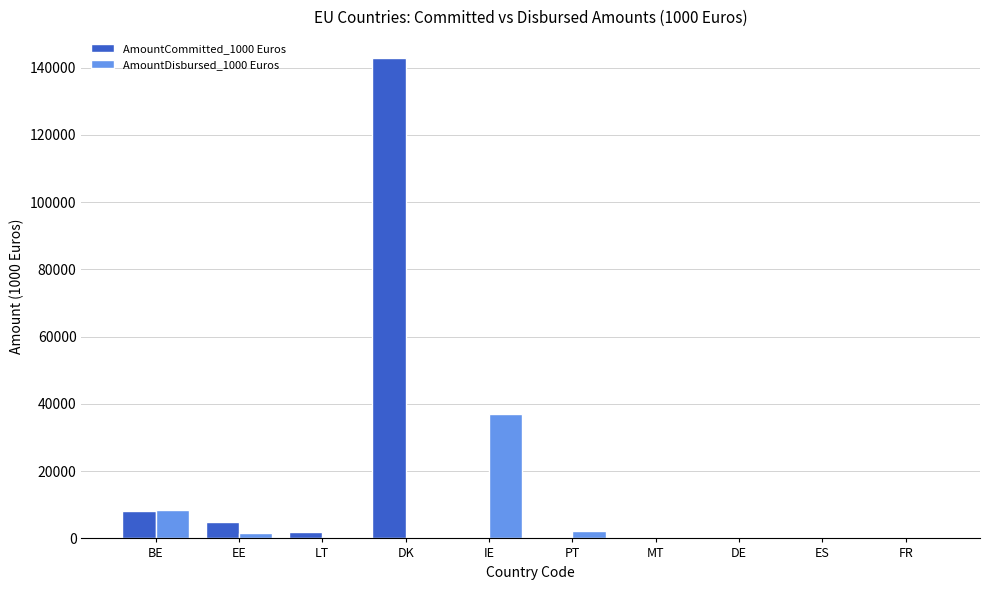

What is the sum of all AmountCommitted_1000 Euros values?

157910.4